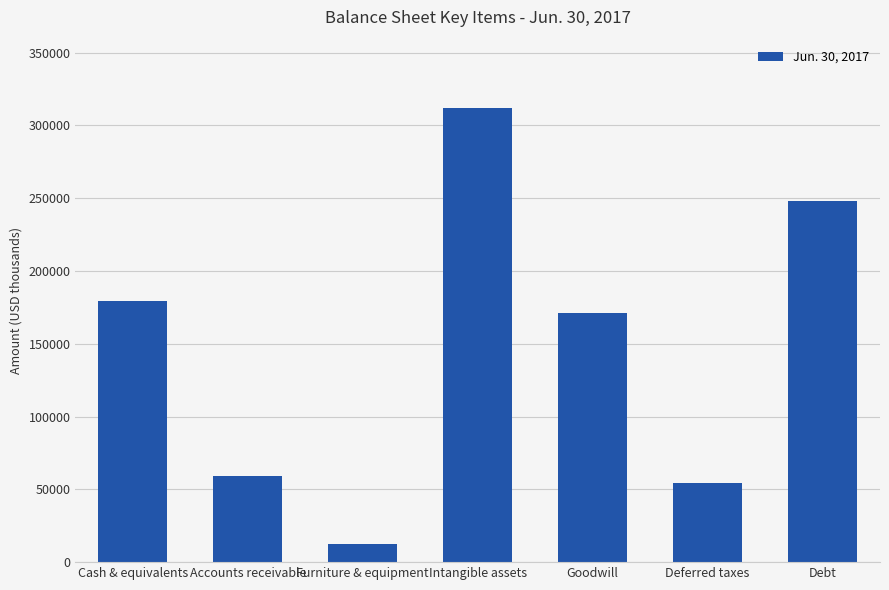

What value does the data have at Debt, to the nearest 50?

248100